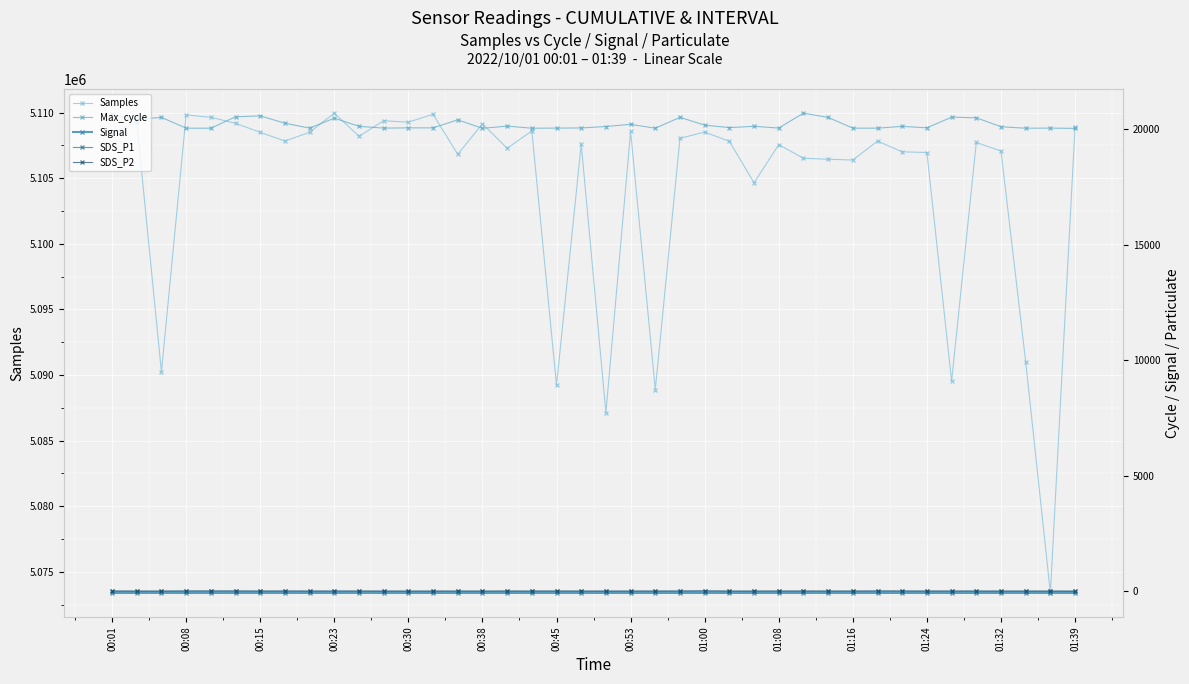

What is the approximate value of SDS_P1 at 01:16?

7.6